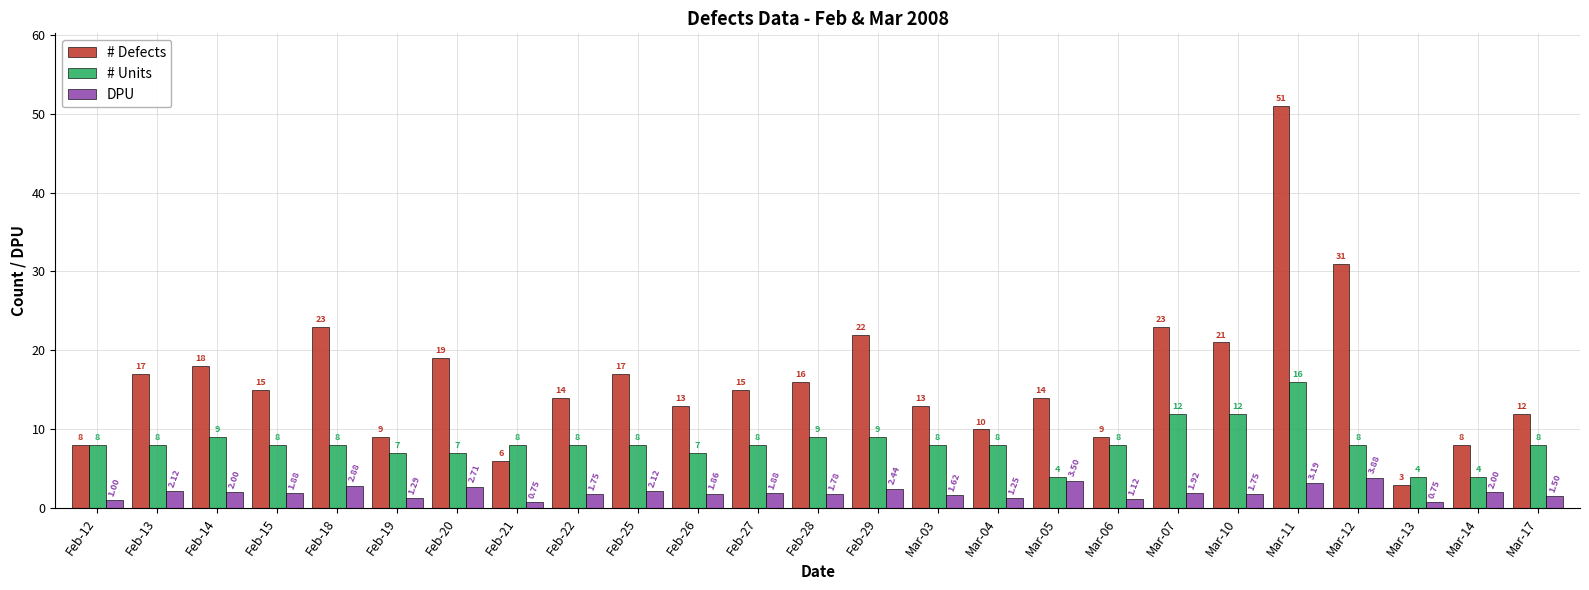

What is the difference between the # Defects values at Feb-14 and Feb-28?

2.0